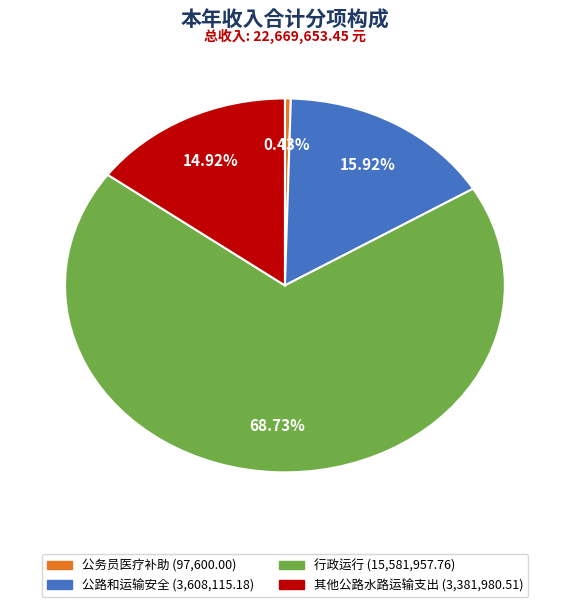

What is the largest slice in the pie chart?

行政运行